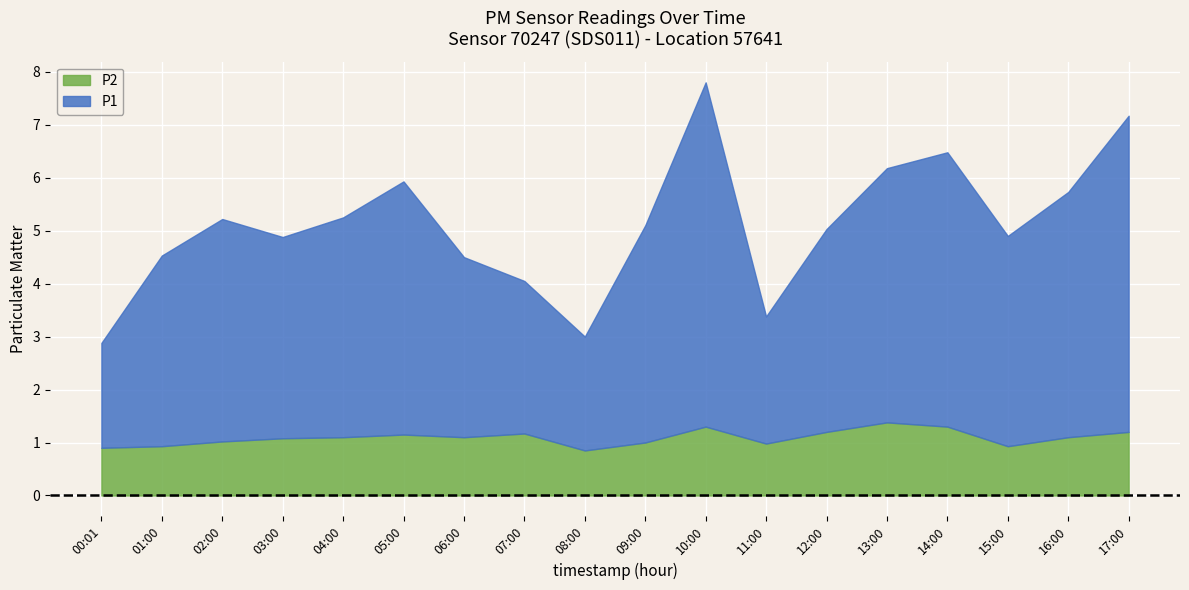

True or false: P2 and P1 intersect in this chart.

False